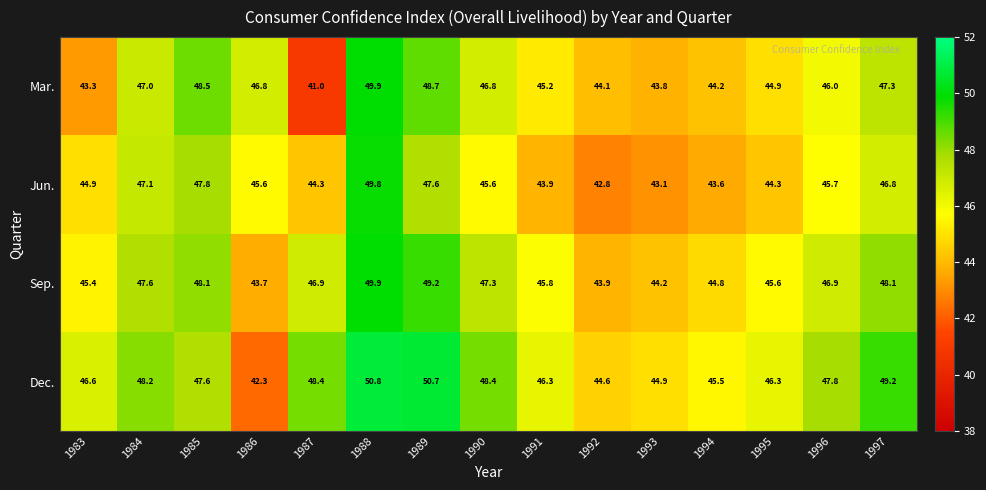

At which label is Jun. closest to 46?

1996